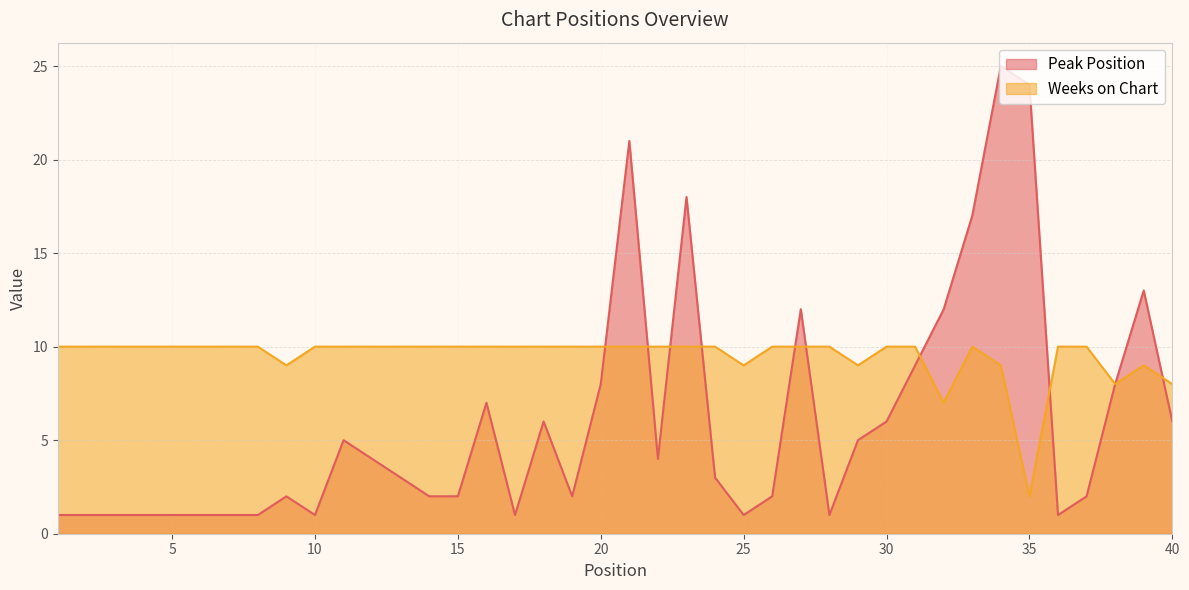

At 8, list the series in order from smallest to largest.

Peak Position, Weeks on Chart